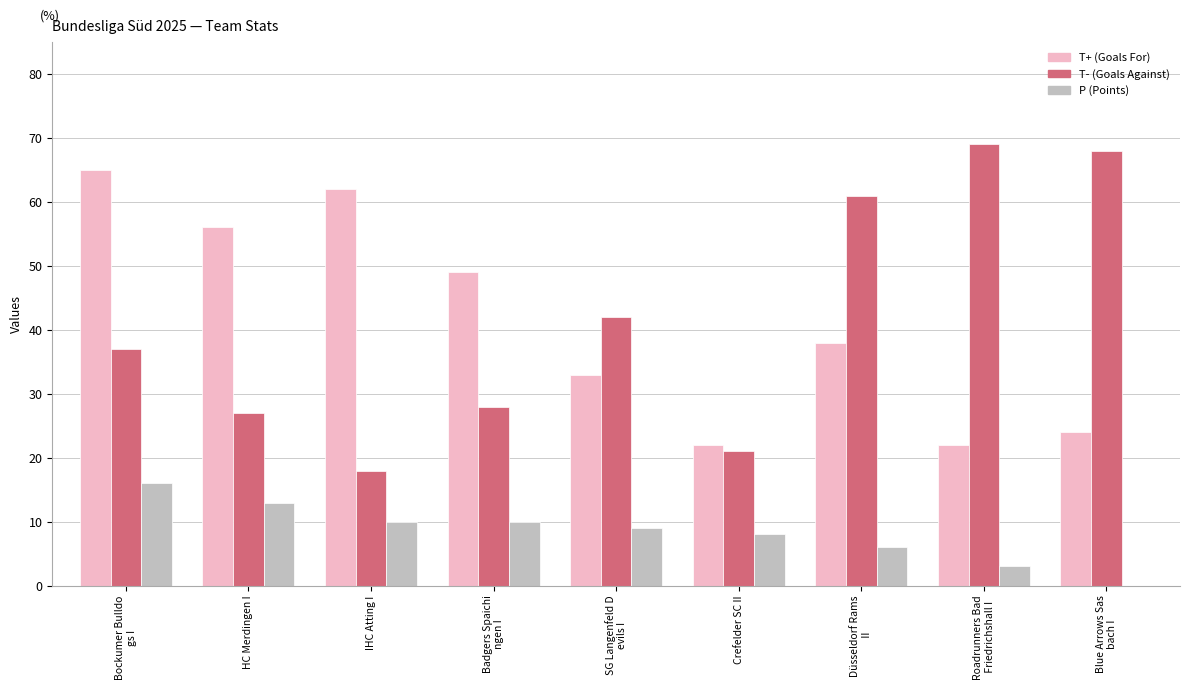

At which label is T+ (Goals For) closest to 43?

Düsseldorf Rams
 II